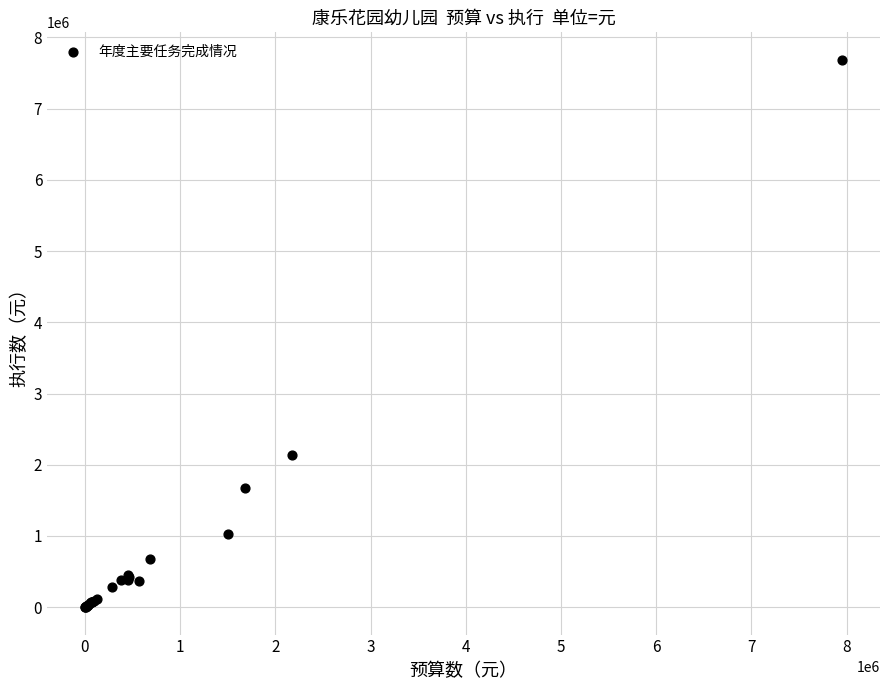

What Y value in the scatter plot is closest to 3843057?

2135465.3